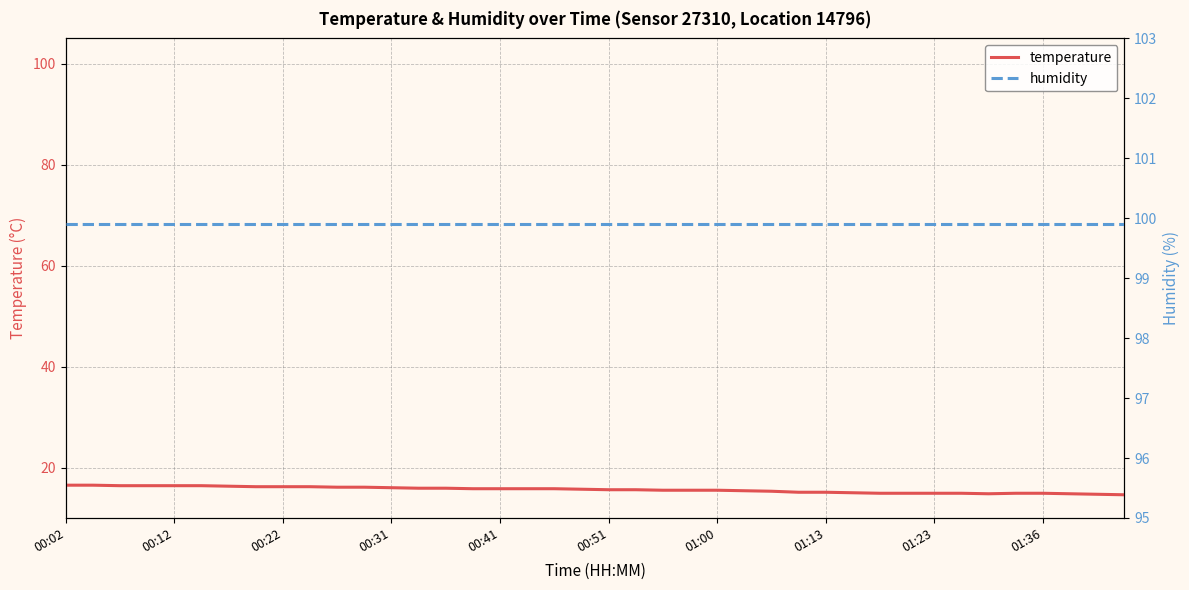

Which label corresponds to the largest value in the chart?

00:02